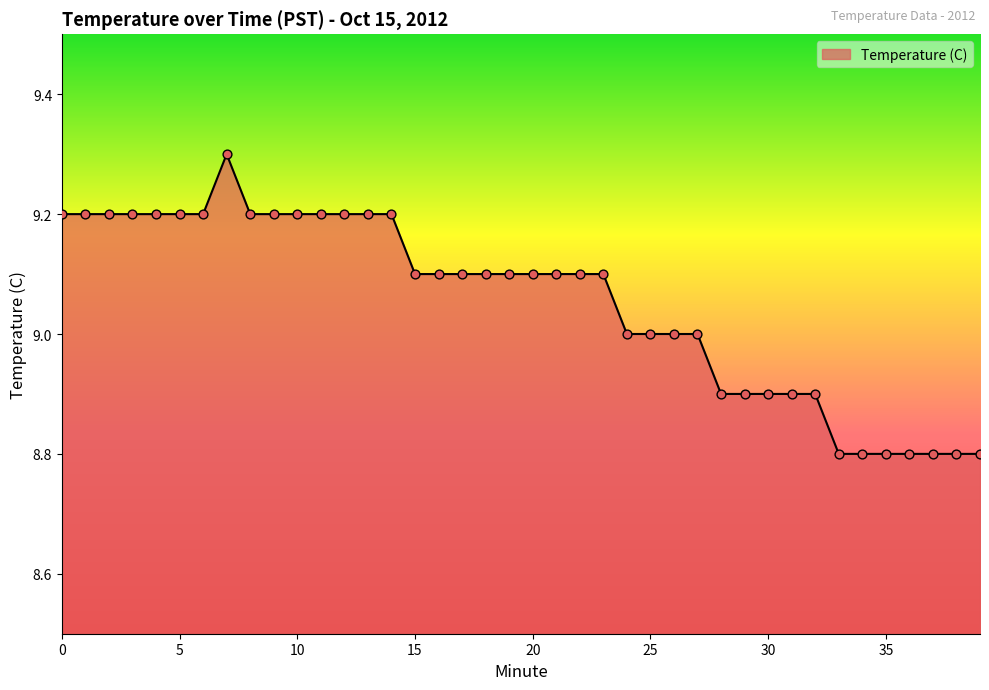

What is the difference between the maximum and minimum values?

0.5